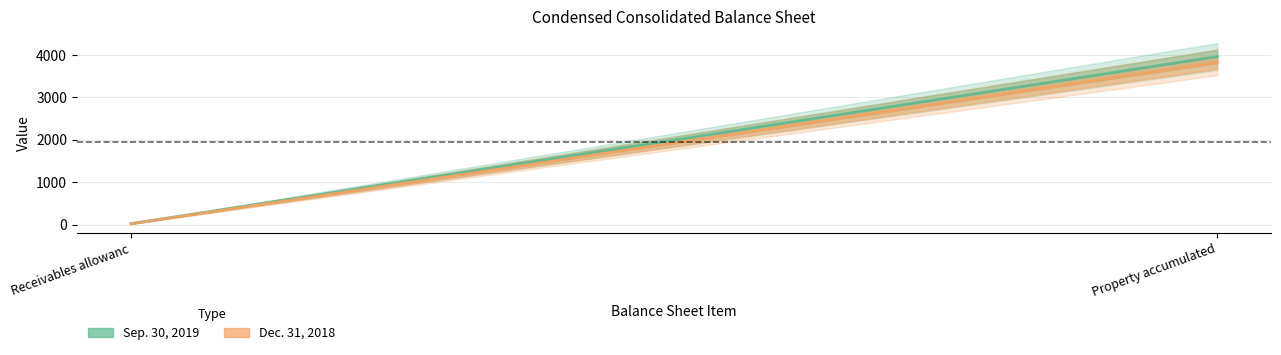

The value of Sep. 30, 2019 at Receivables allowanc is 18. True or false?

False